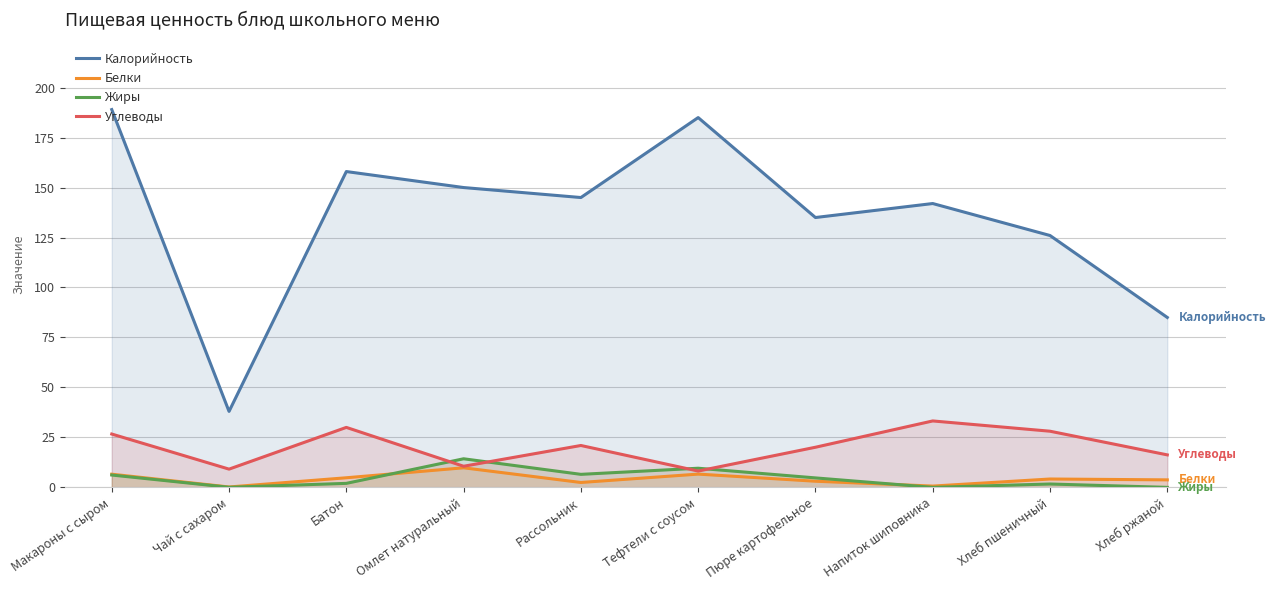

True or false: Белки and Калорийность intersect in this chart.

False